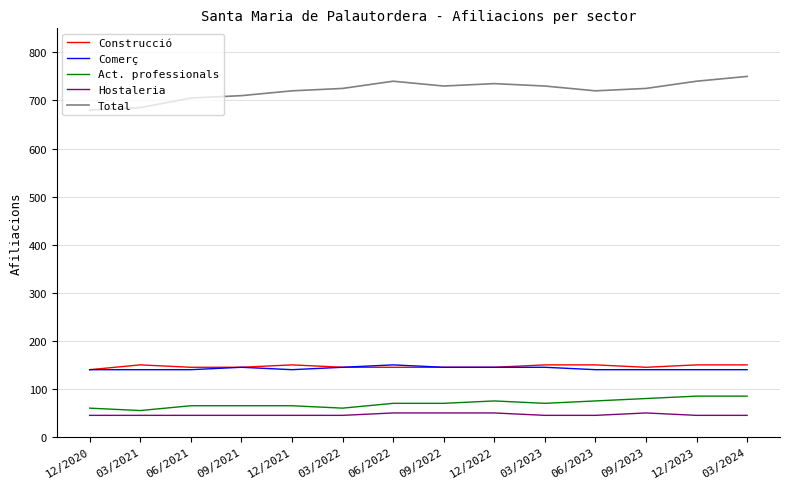

What is the minimum value for Hostaleria?

45